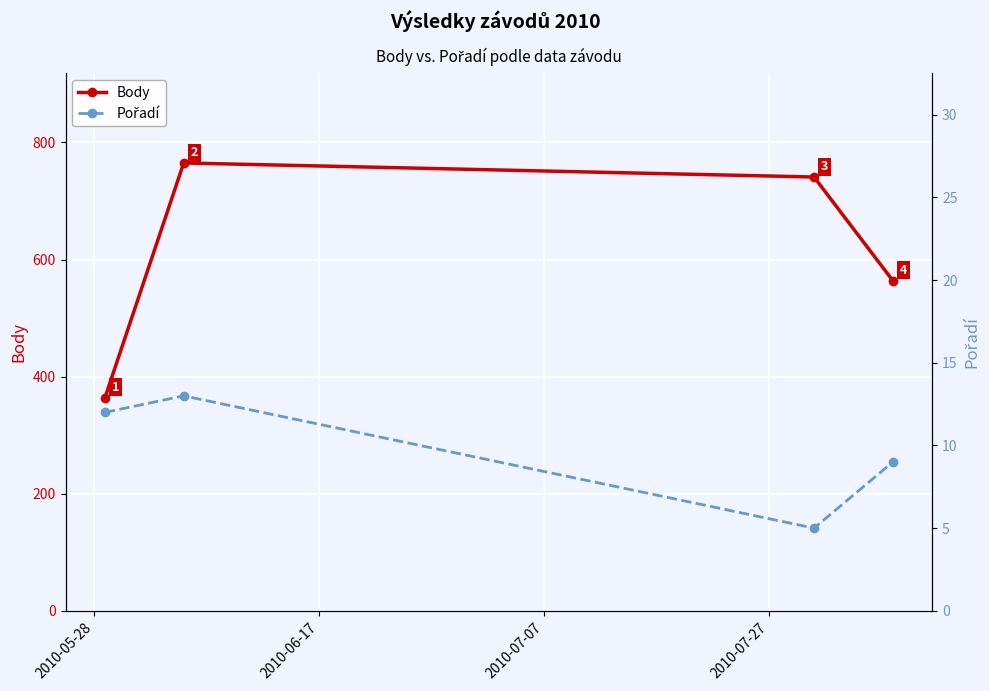

How many lines are shown in the chart?

2